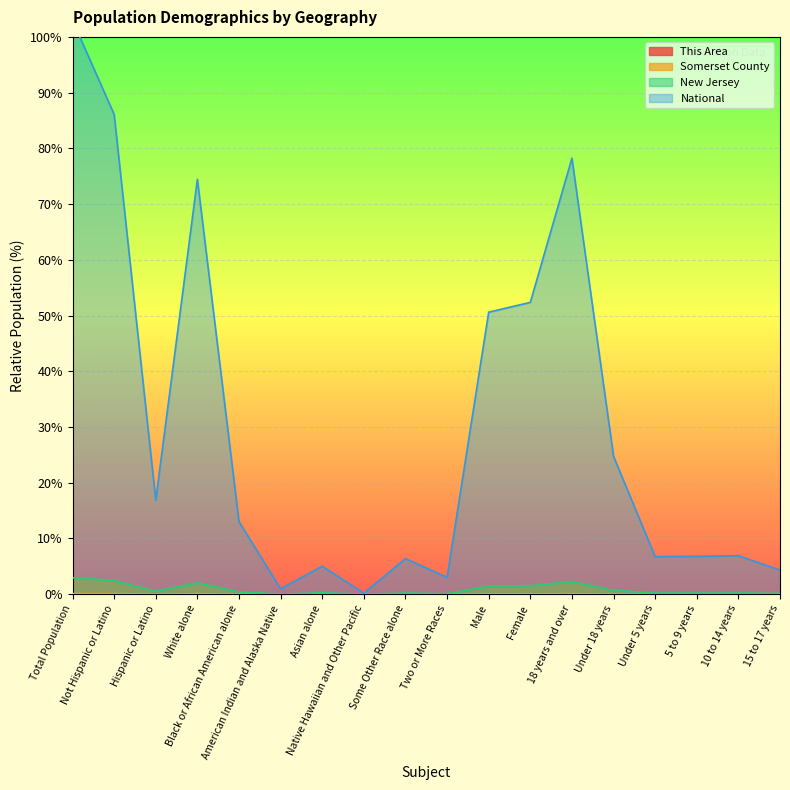

Which has a higher value, Asian alone or American Indian and Alaska Native?

Asian alone